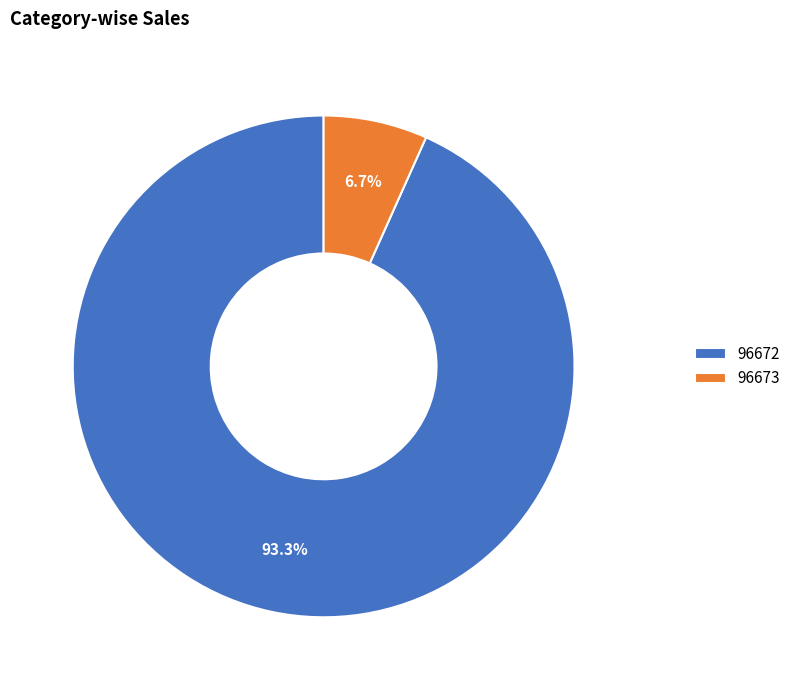

The 96673 slice represents 20% of the pie. True or false?

False